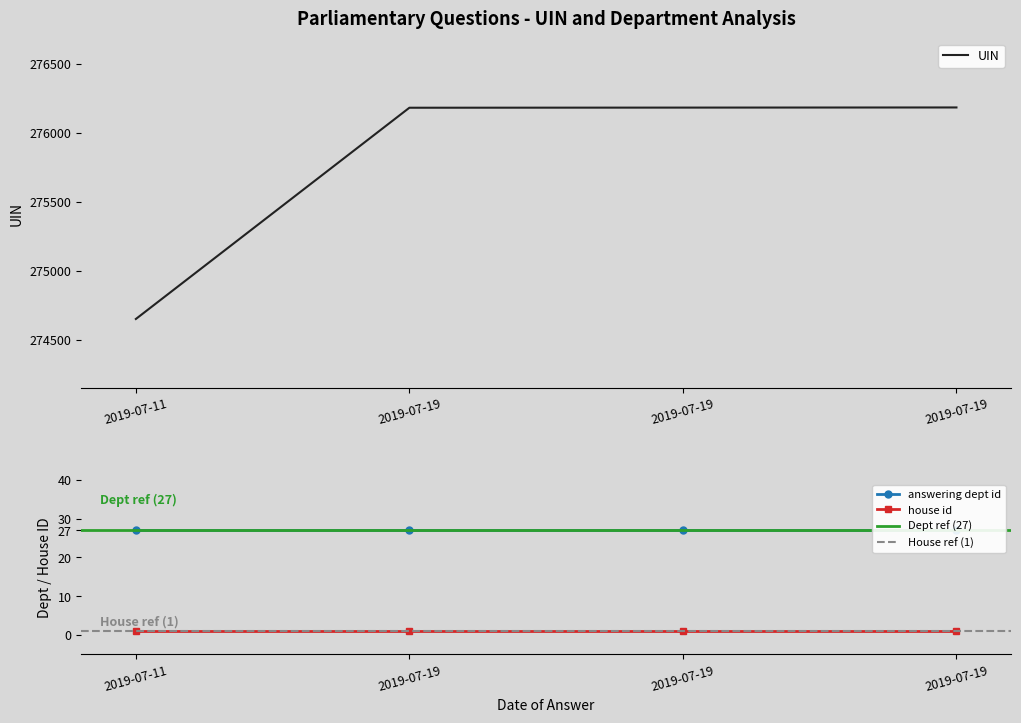

How many data points in uin are above 276183?

1